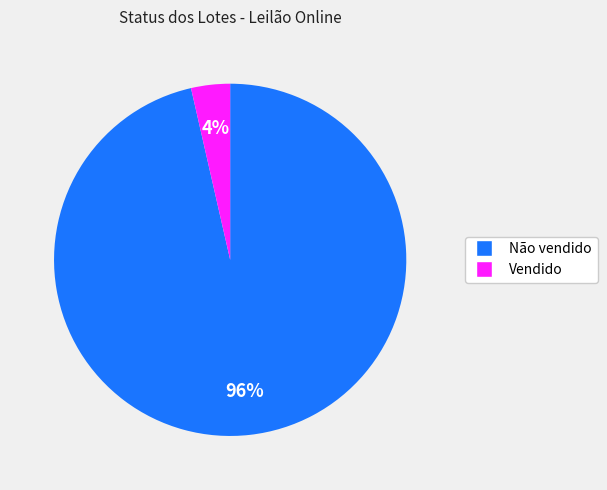

Between Não vendido and Vendido, which is larger?

Não vendido